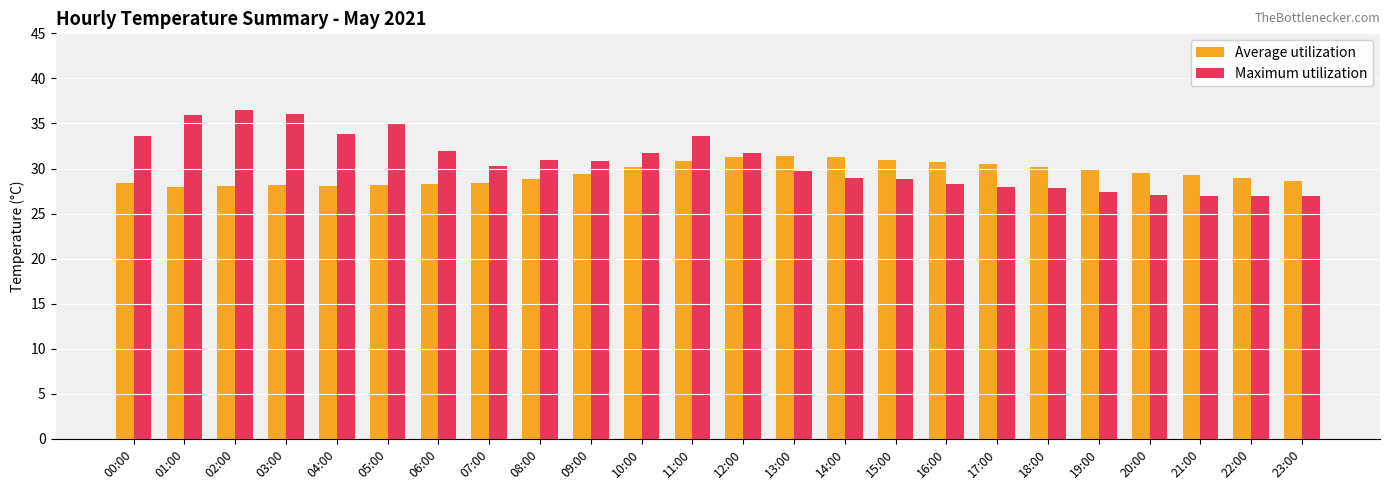

What is the label of the 6th bar from the left?

05:00